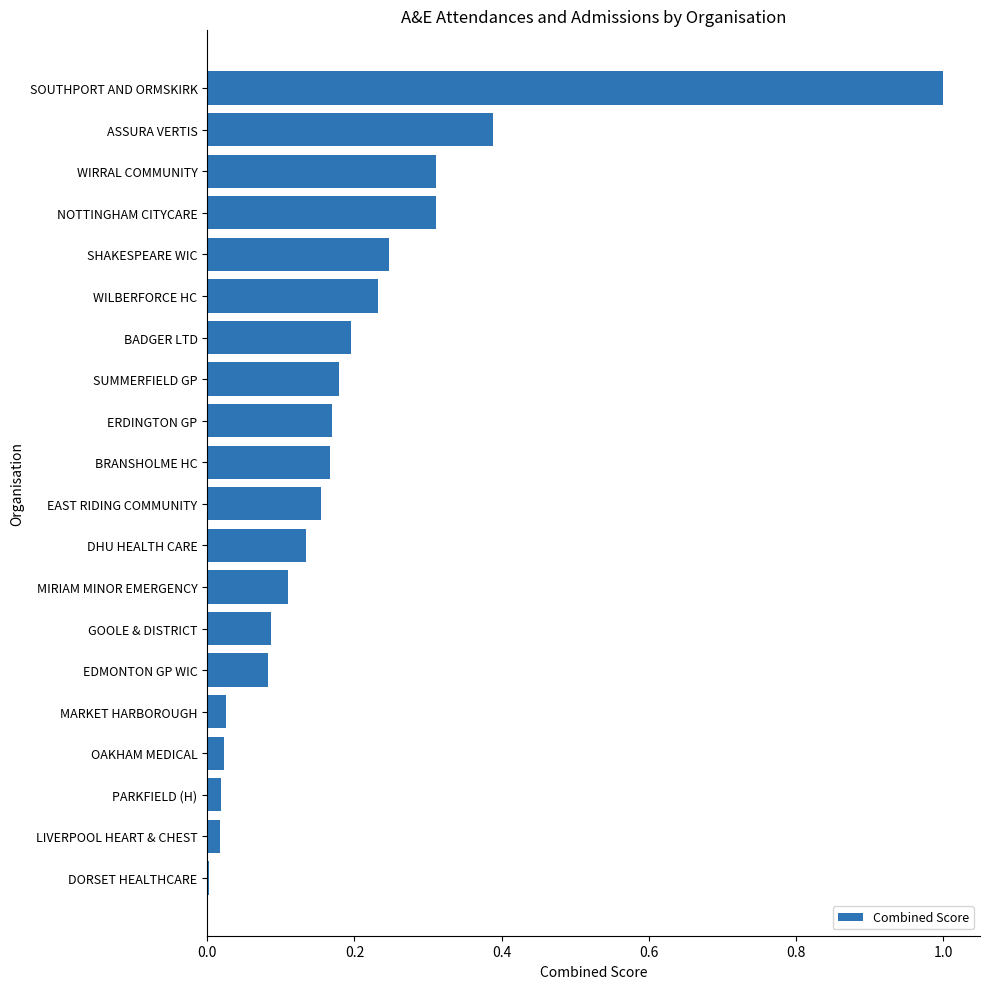

Does the chart contain stacked bars?

No